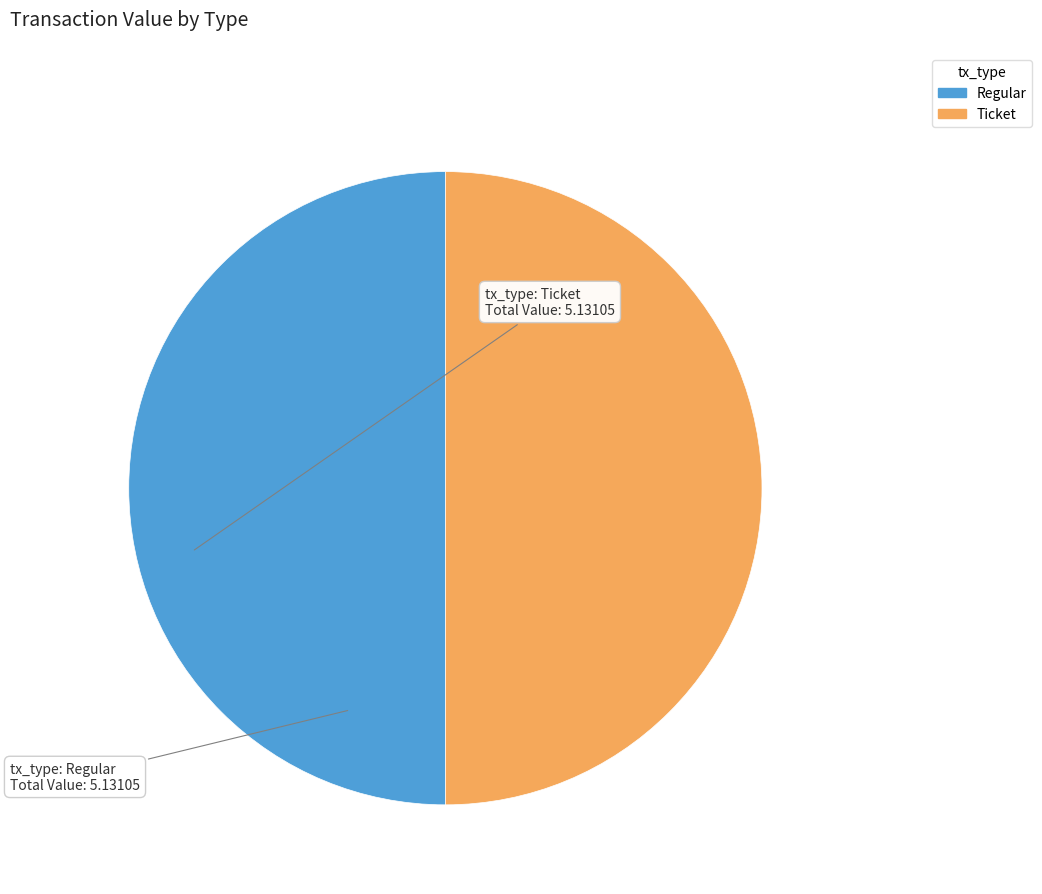

Which slice is the smallest?

Ticket (io=0)